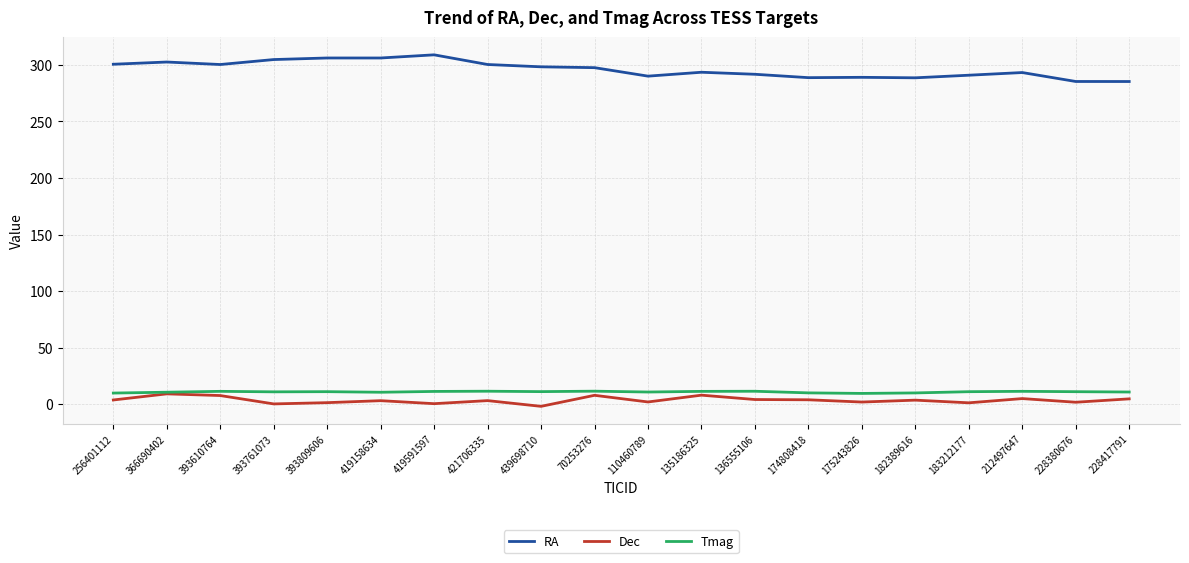

Is the value of RA at 70253276 greater than the value of Tmag at 212497647?

Yes